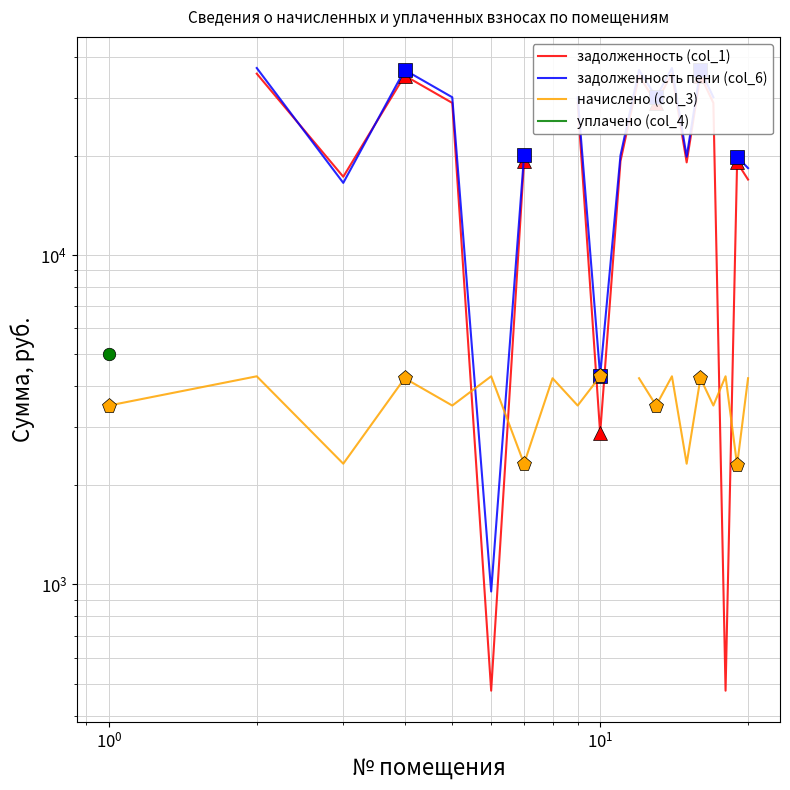

In начислено (col_3), how many points are higher than both neighbors (excluding endpoints)?

7